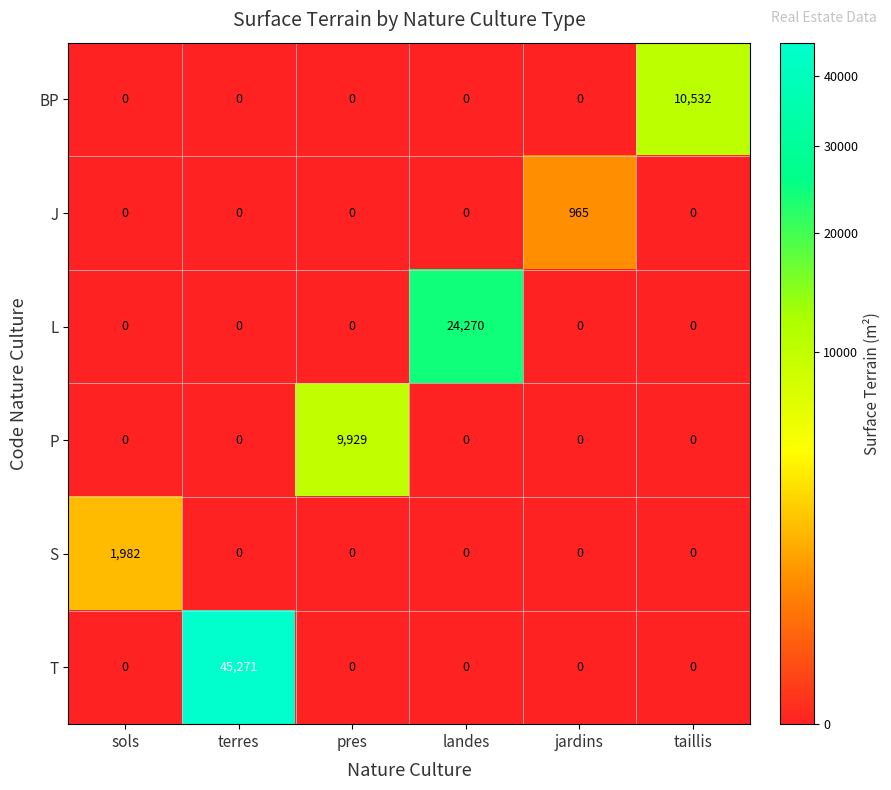

Rank the series by their maximum value, from highest to lowest.

T, L, BP, P, S, J